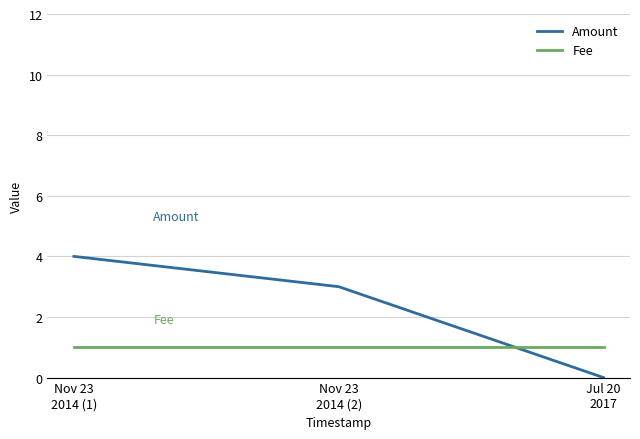

List the series in order of their overall mean, lowest first.

Fee, Amount